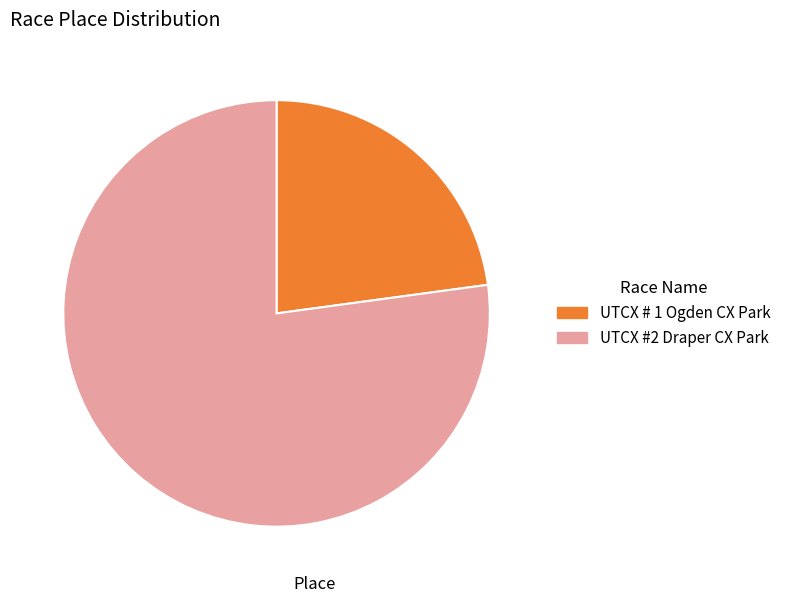

Is UTCX #2 Draper CX Park the majority of the pie?

Yes